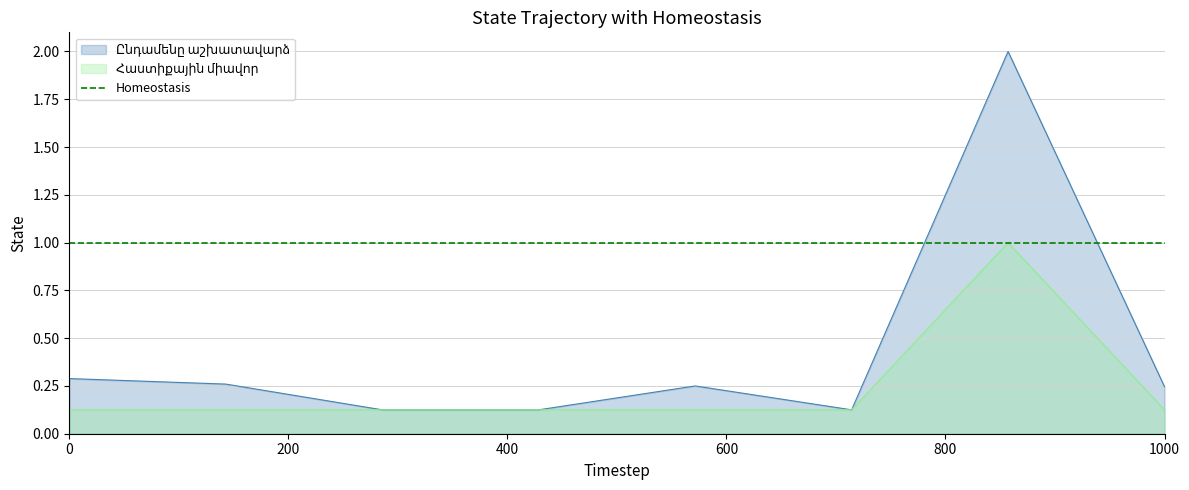

How many lines are shown in the chart?

2